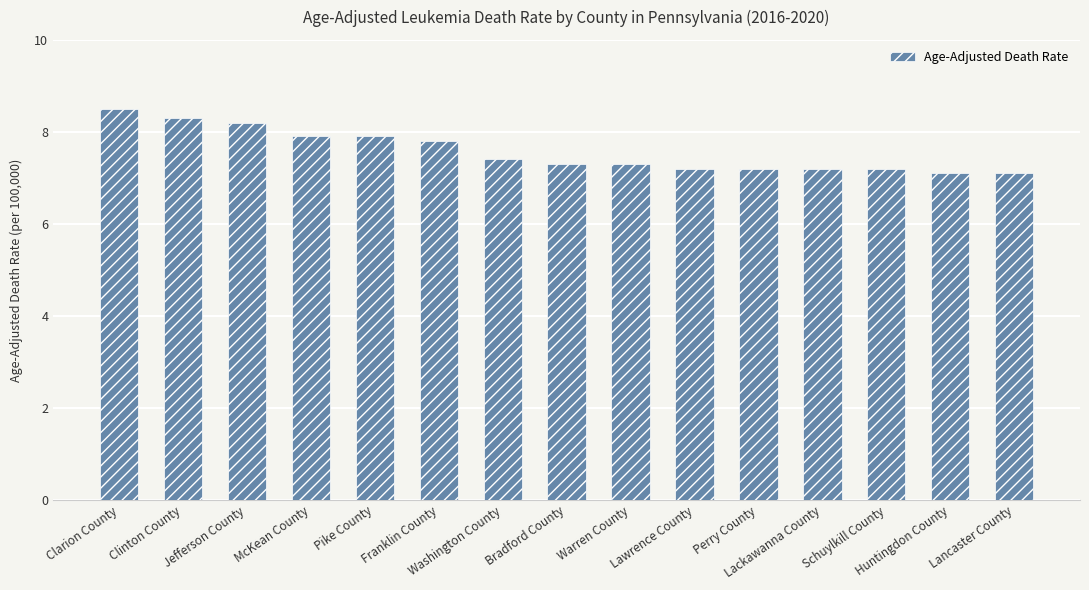

What is the value of the 6th bar from the left?

7.8